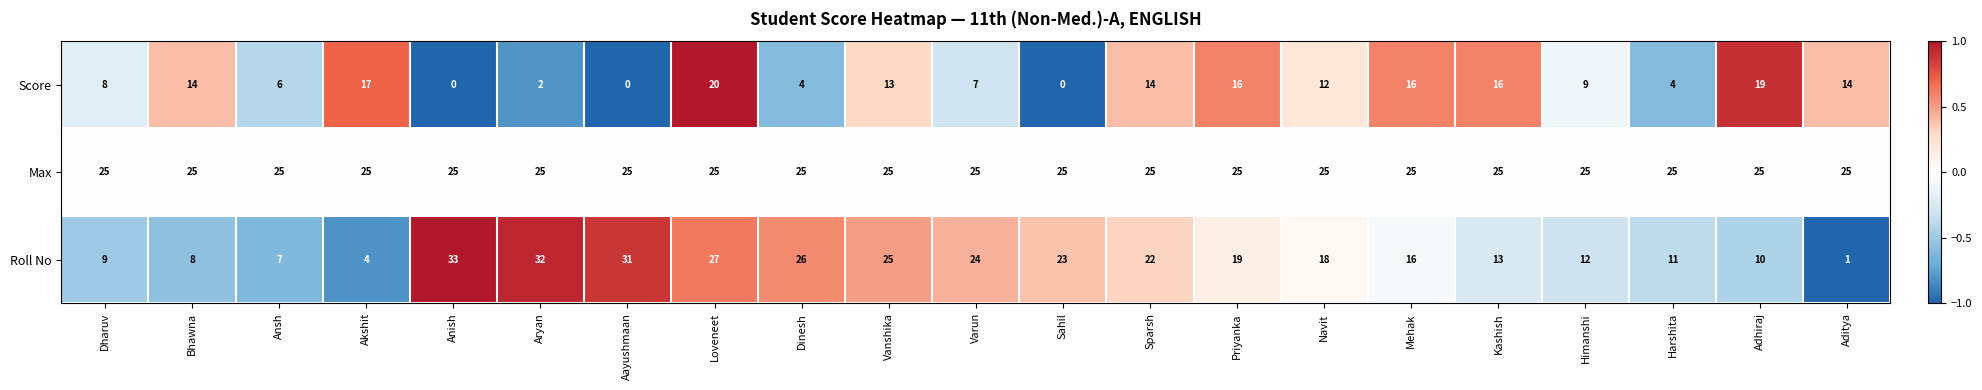

Where is Score nearest to the value 10?

Himanshi